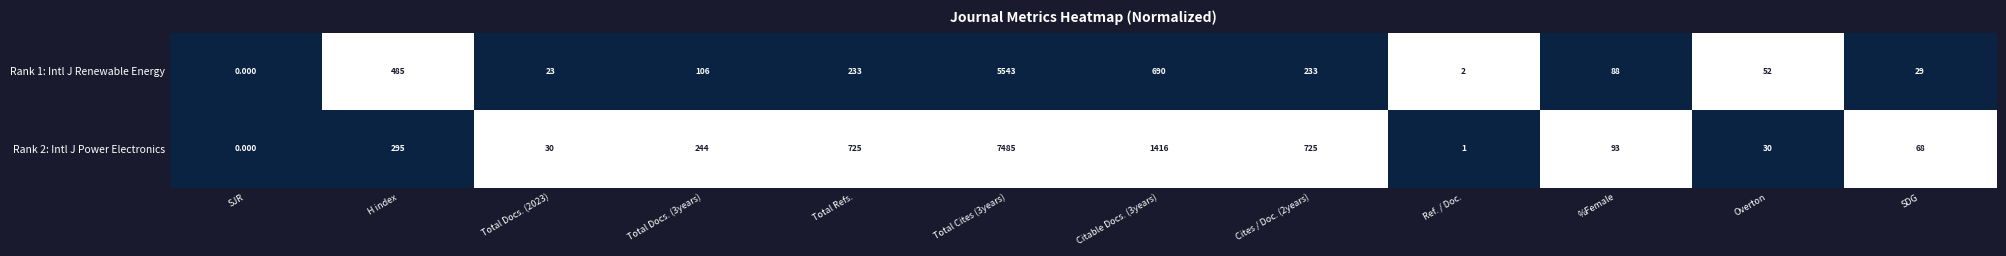

Is the value of Rank 2: Intl J Power Electronics at Total Docs. (2023) greater than the value of Rank 1: Intl J Renewable Energy at Total Docs. (2023)?

Yes